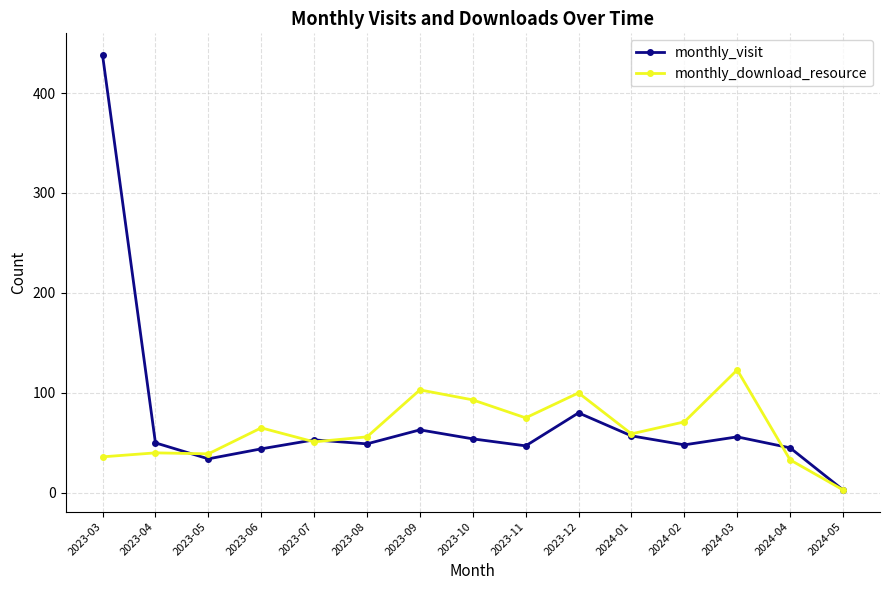

List the series in order of their overall mean, lowest first.

monthly_download_resource, monthly_visit